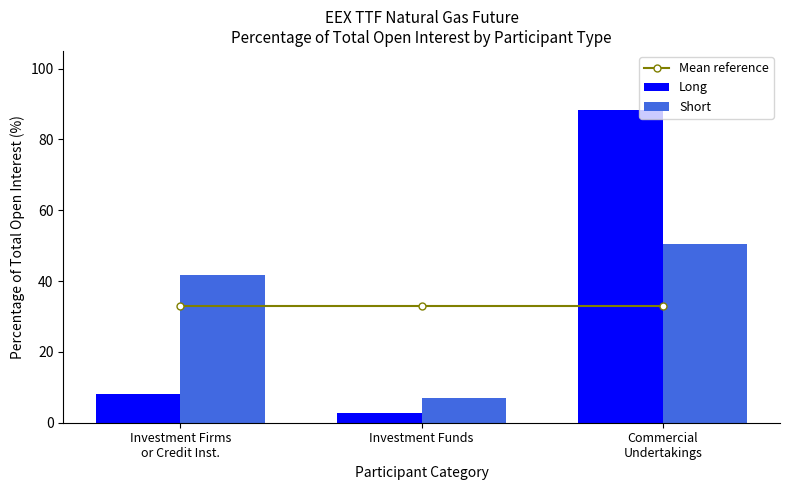

What is the label of the 3rd bar from the left?

Commercial
Undertakings